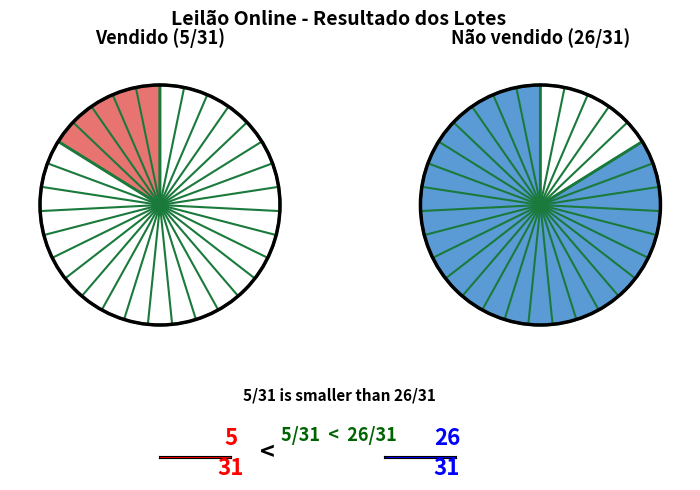

What is the change in value from Vendido to Não vendido?

+21